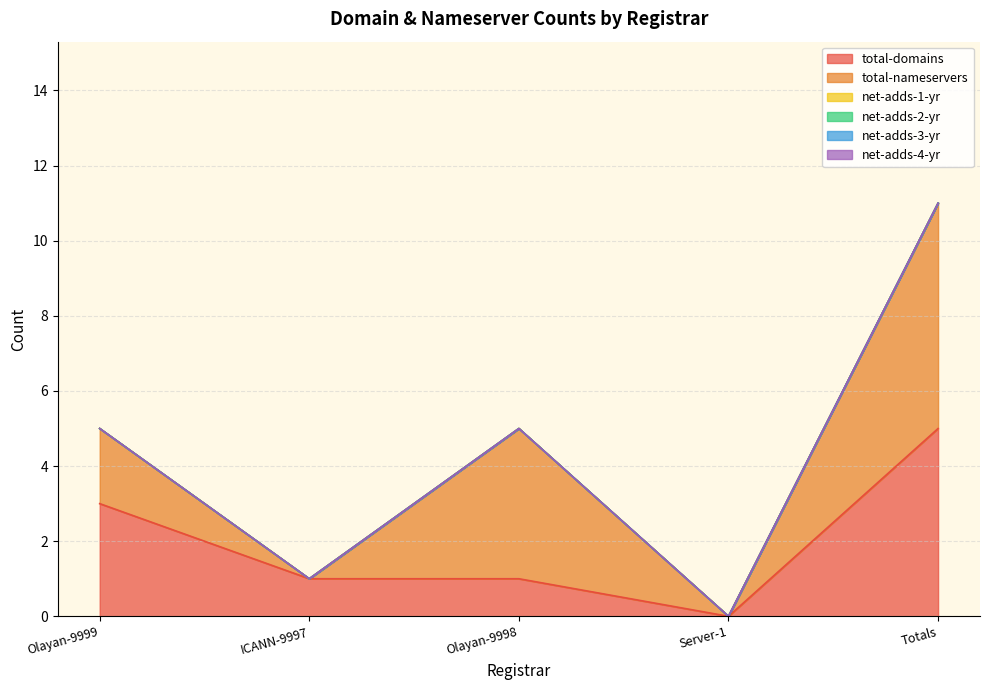

The total-domains series shows 0 at ICANN-9997. True or false?

False